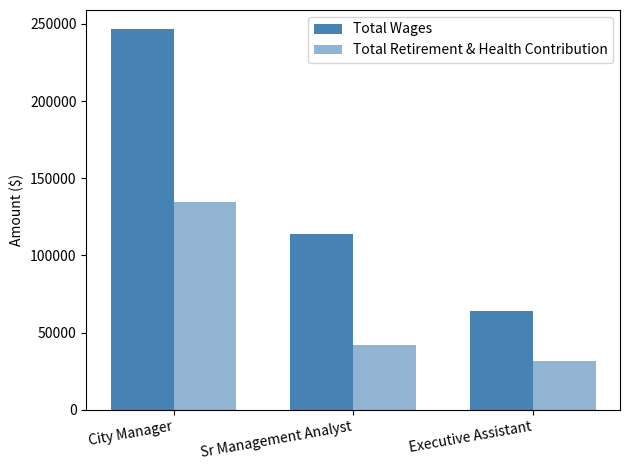

Count the number of categories in the chart.

3